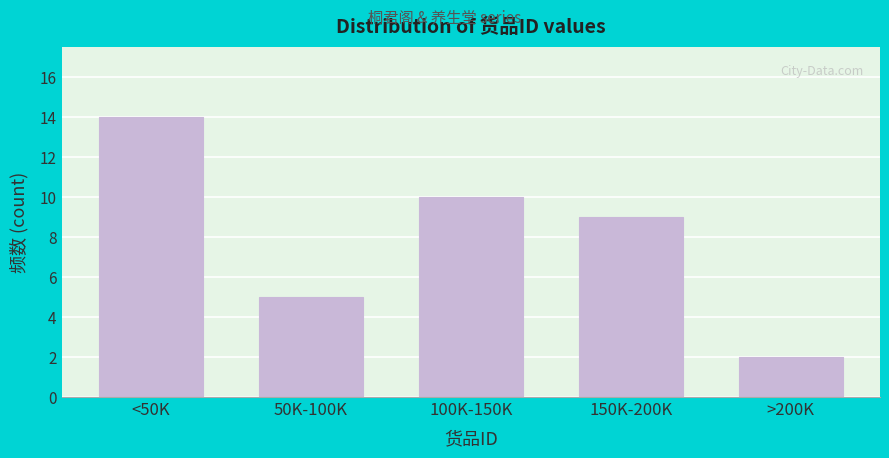

Reading left to right, what are all the values shown in this chart?

14	5	10	9	2